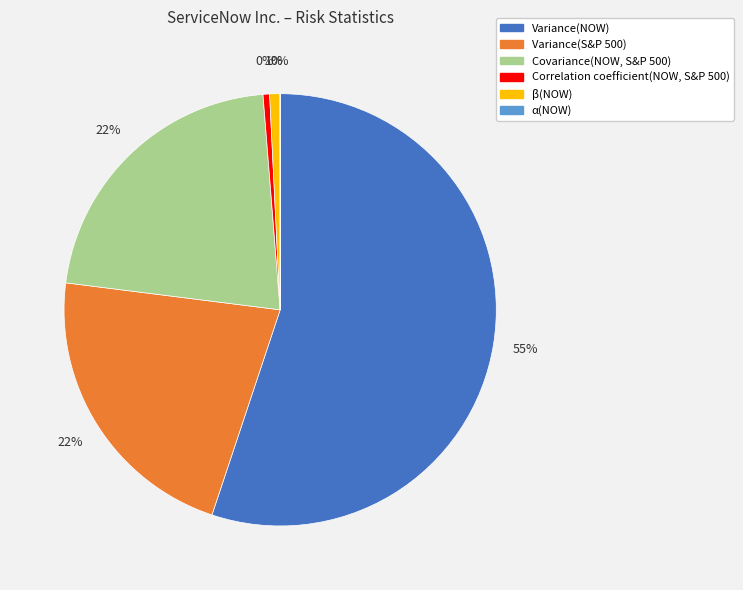

Which category has the biggest portion of the pie?

Variance(NOW)